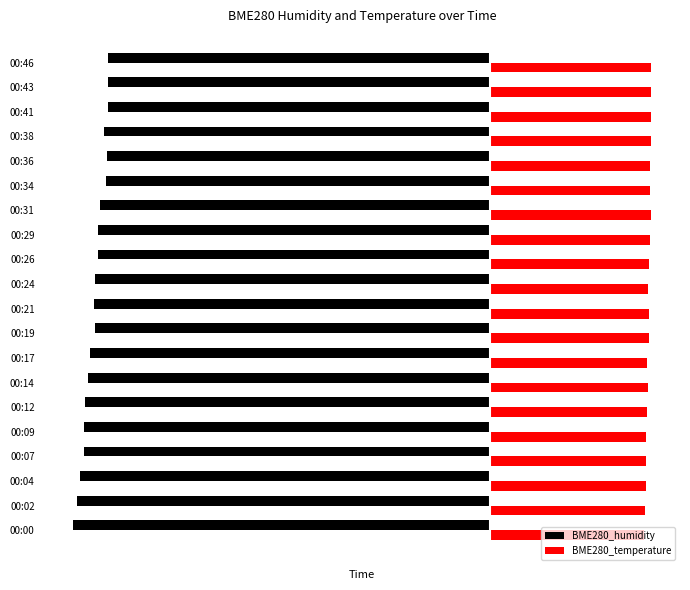

What are all the series names shown in the legend?

BME280_humidity, BME280_temperature